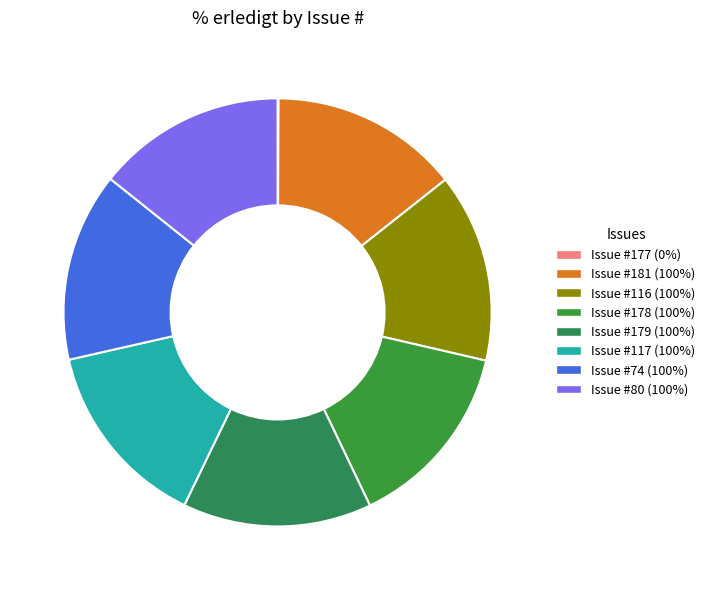

To the nearest percent, what is the difference between the largest and smallest slice percentages?

14%